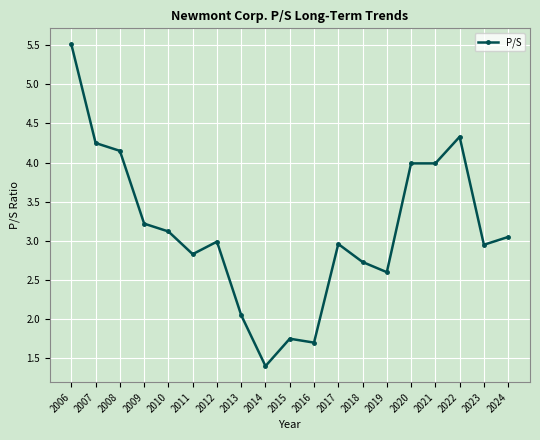

The chart shows a value of 0.6 at 2014. True or false?

False